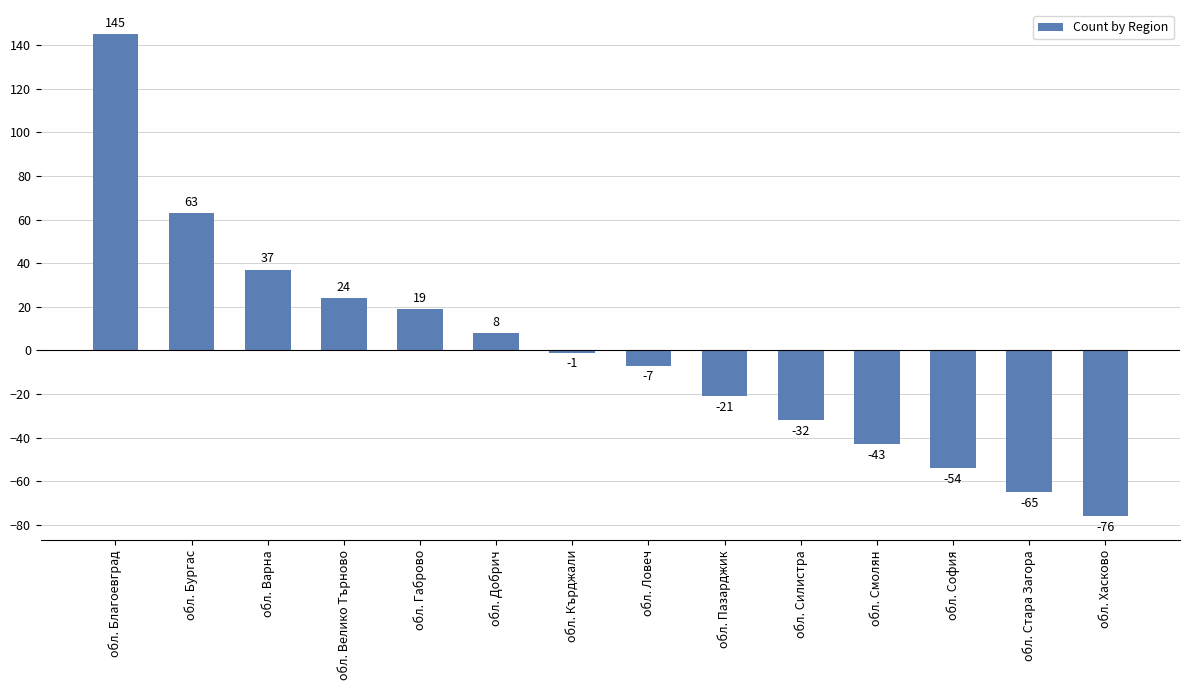

The chart shows a value of -65 at обл. Стара Загора. True or false?

True